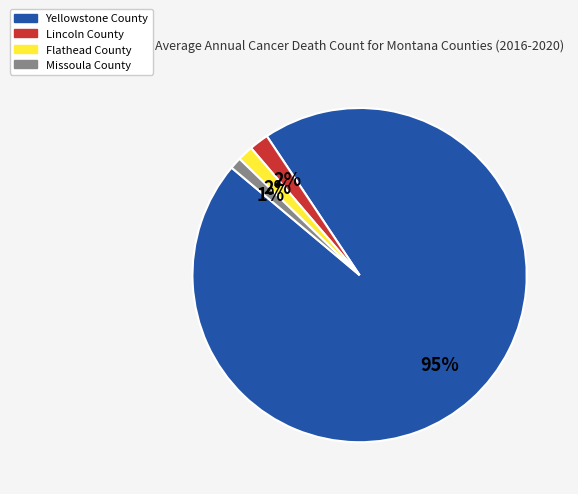

Count the number of slices in the pie.

4